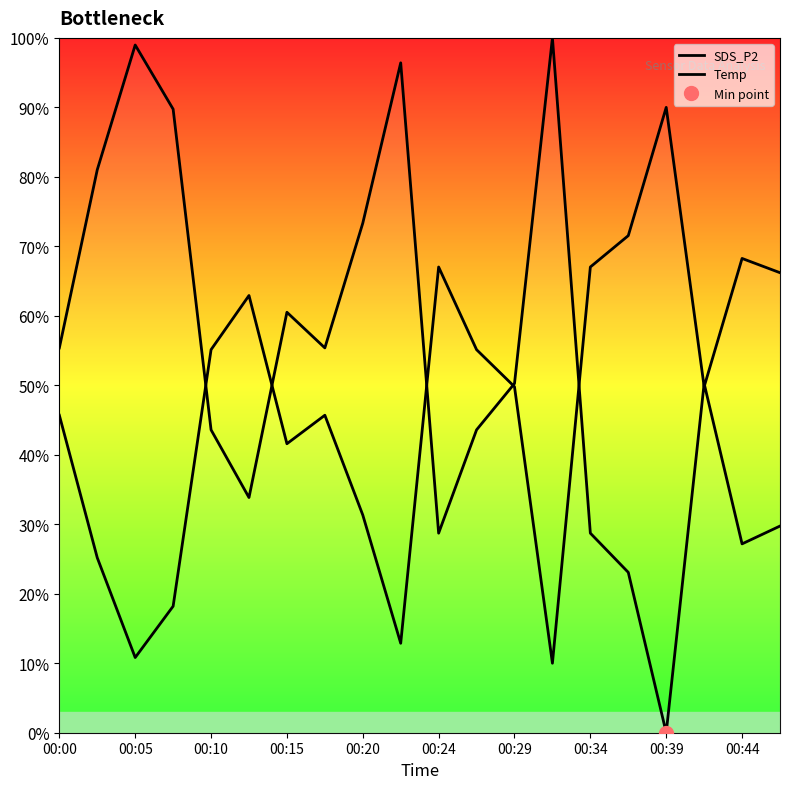

How many intersections are there between Temp and SDS_P2?

7